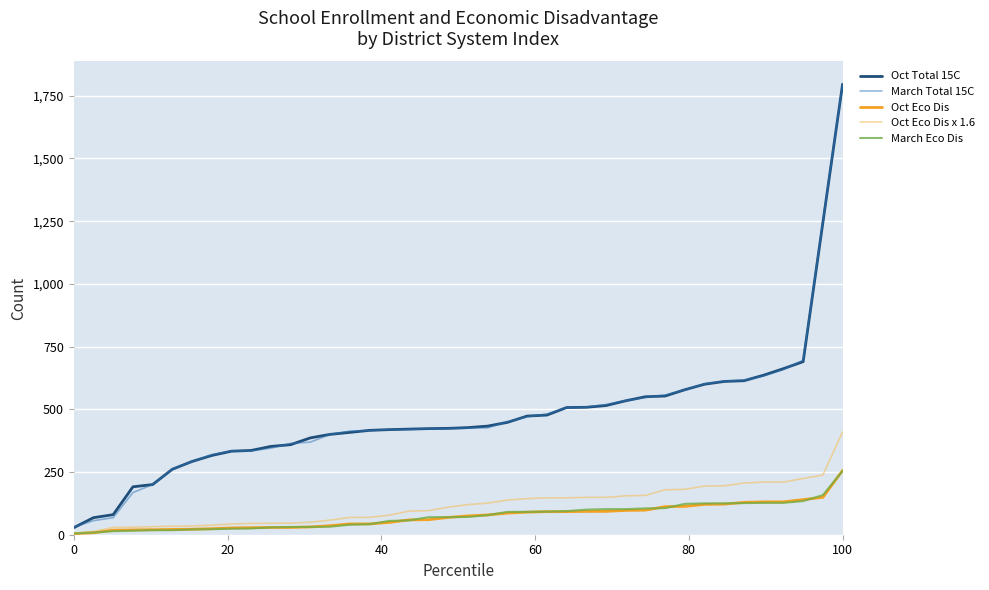

What is the greatest value displayed?

1797